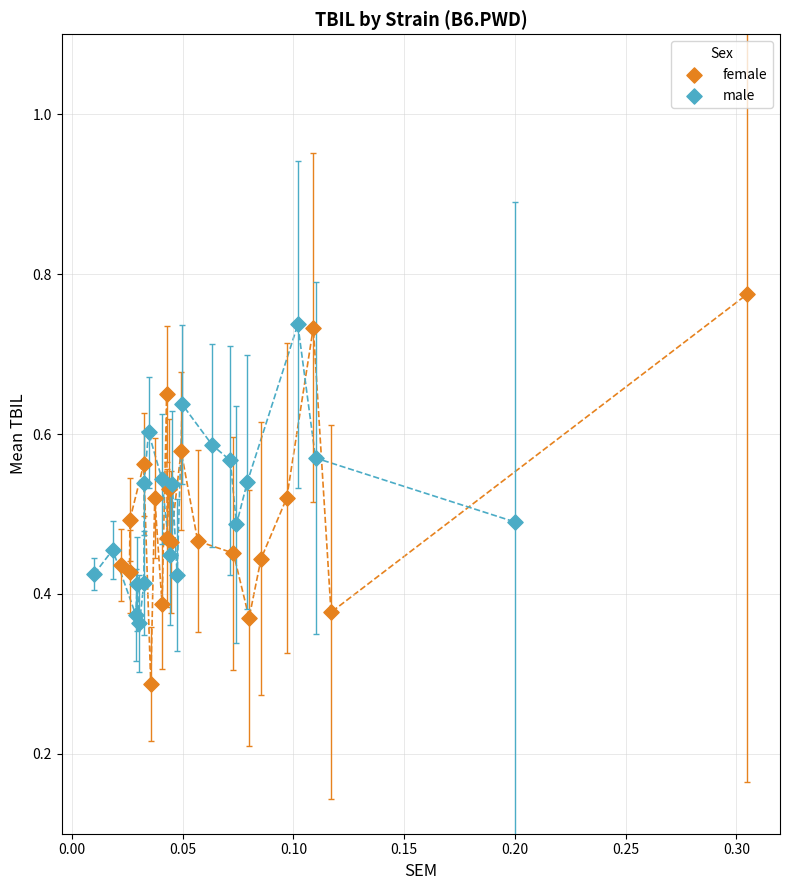

Which series contains the lowest Y value?

female